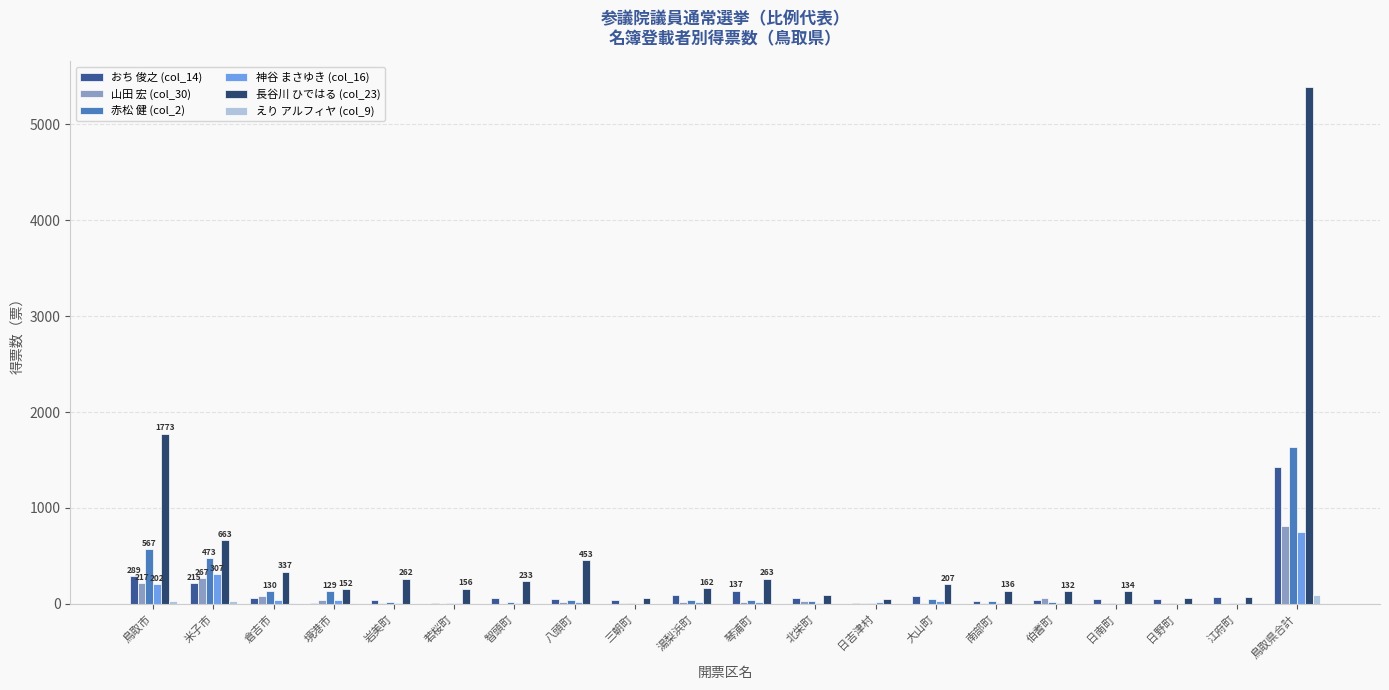

Which label corresponds to the largest value in the chart?

鳥取県合計